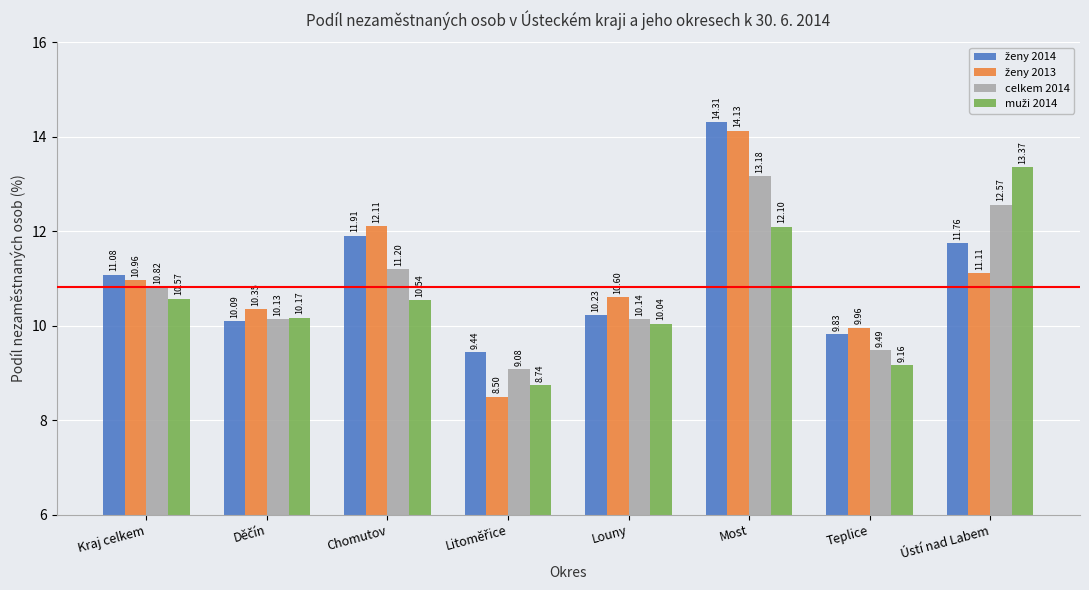

At which label is celkem 2014 closest to 11?

Kraj celkem